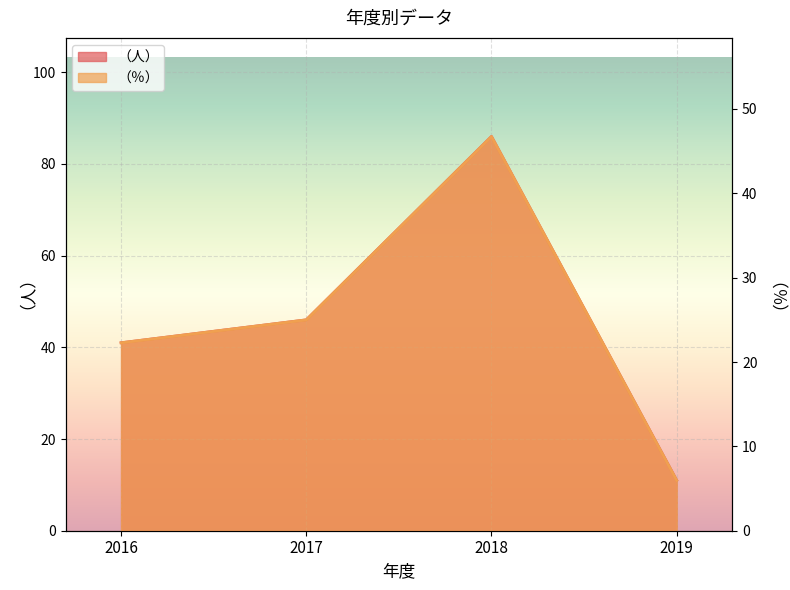

What is the maximum value shown in the chart?

86.0